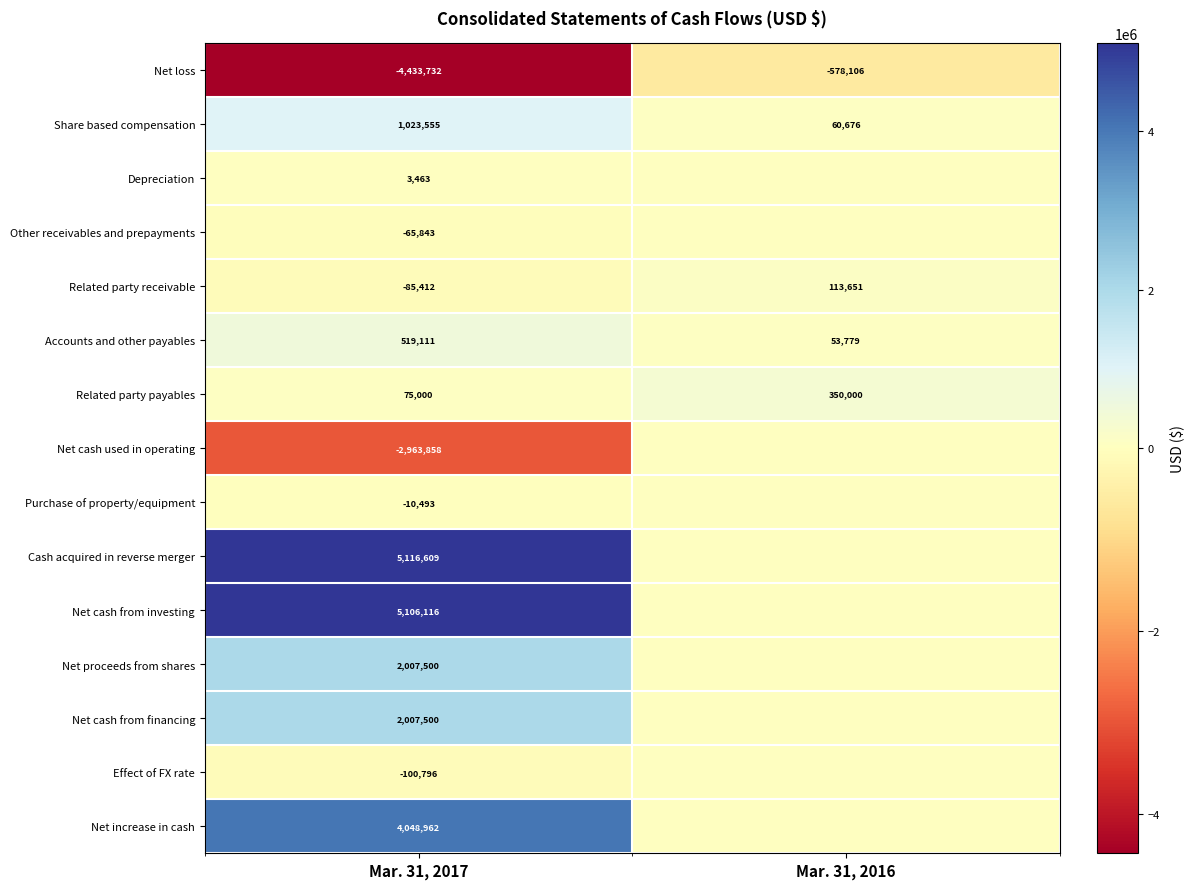

What is the maximum value for Net loss?

-578106